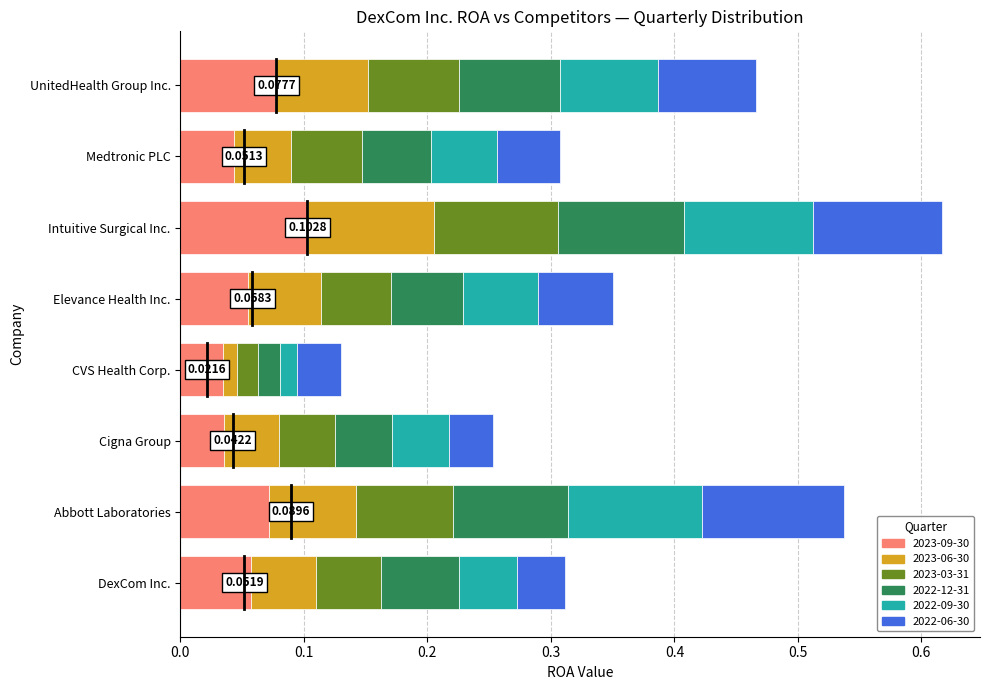

At which label does 2023-09-30 reach its peak?

Intuitive Surgical Inc.